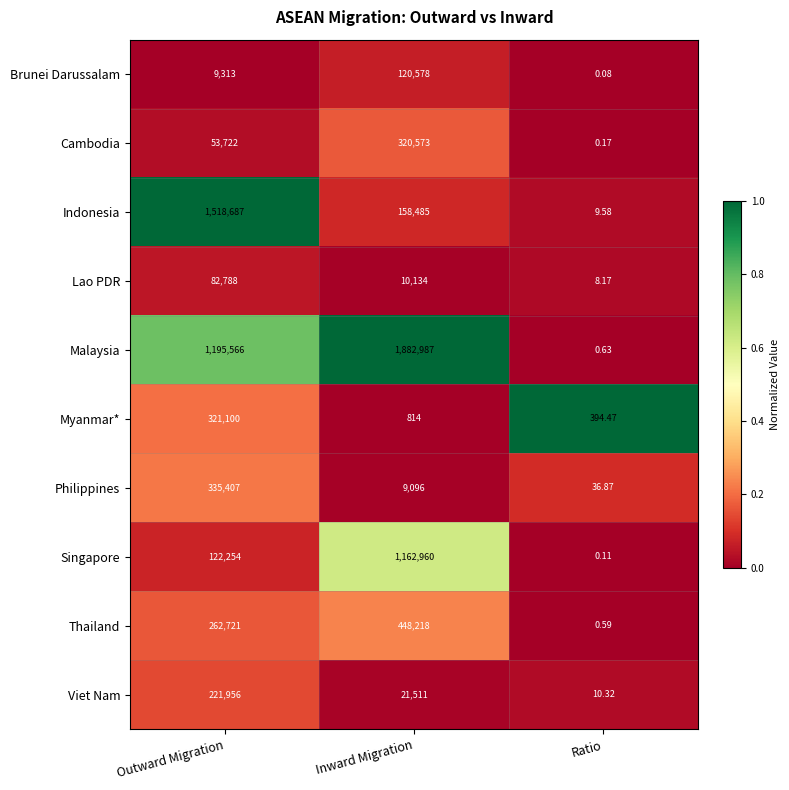

Rank the series by their maximum value, from highest to lowest.

Malaysia, Indonesia, Singapore, Thailand, Philippines, Myanmar*, Cambodia, Viet Nam, Brunei Darussalam, Lao PDR